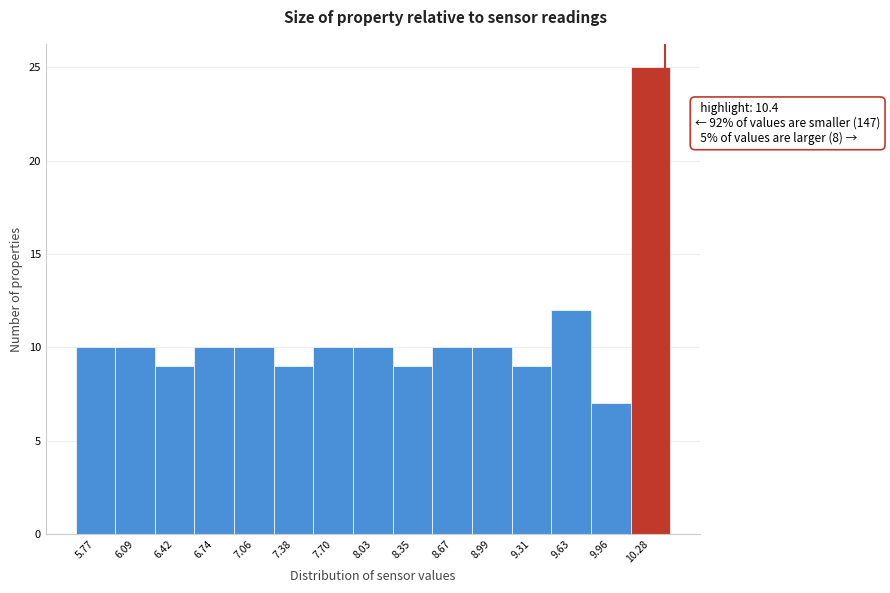

Over which range of the x-axis is the bar tallest?

10.10 to 10.45